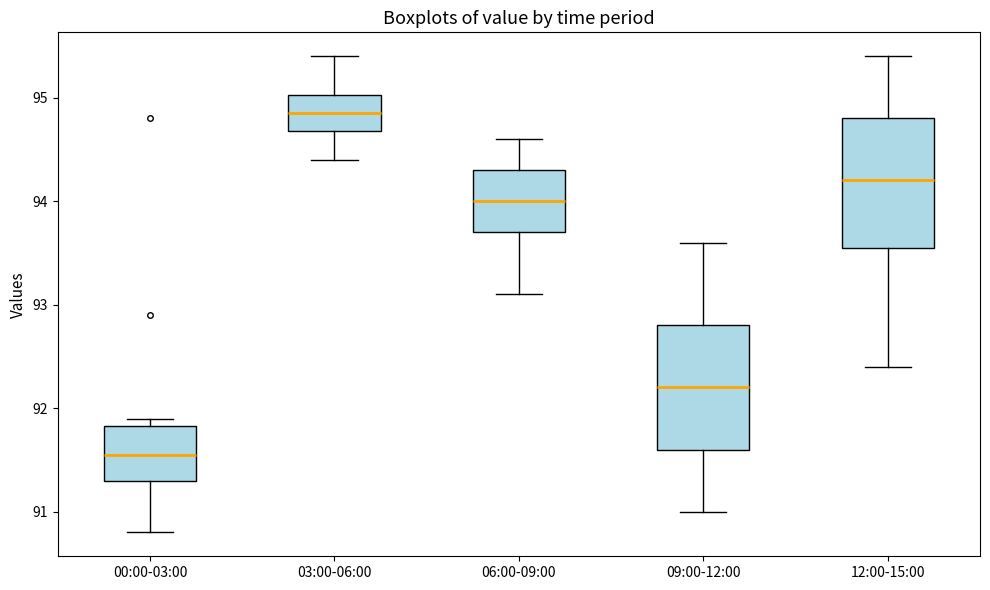

Reading left to right, read every box against the y-axis: the position of its median line, the range the box covers, and the ends of its whiskers. The values are not printed on the chart, so give them approximately, as read against the axis.

00:00-03:00: median 91.6, box 91.3 to 91.8, whiskers 90.8 to 91.9
03:00-06:00: median 94.9, box 94.7 to 95.0, whiskers 94.4 to 95.4
06:00-09:00: median 94.0, box 93.7 to 94.3, whiskers 93.1 to 94.6
09:00-12:00: median 92.2, box 91.6 to 92.8, whiskers 91.0 to 93.6
12:00-15:00: median 94.2, box 93.6 to 94.8, whiskers 92.4 to 95.4